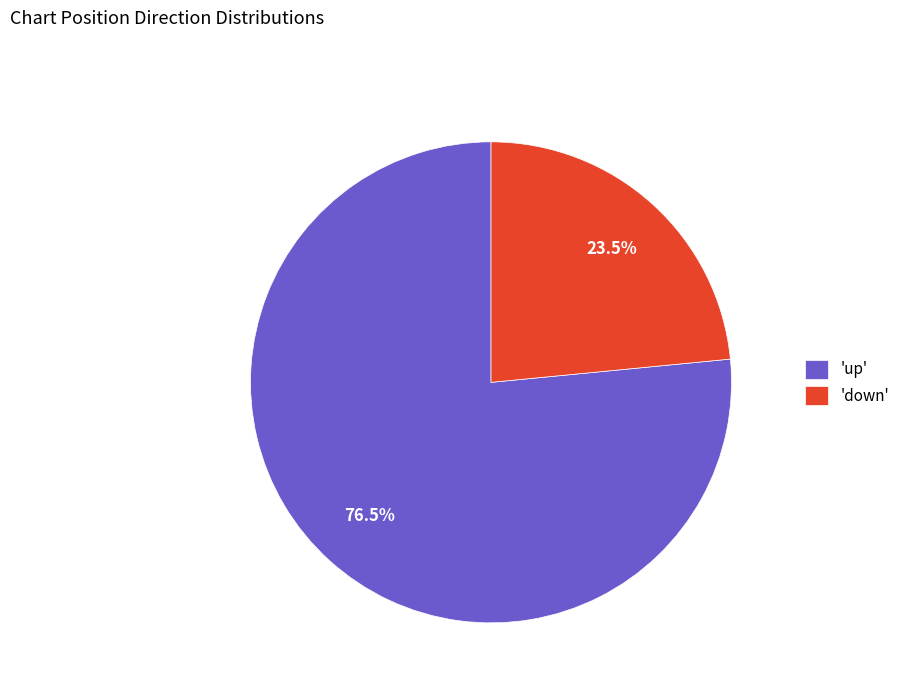

Which category has the biggest portion of the pie?

'up'